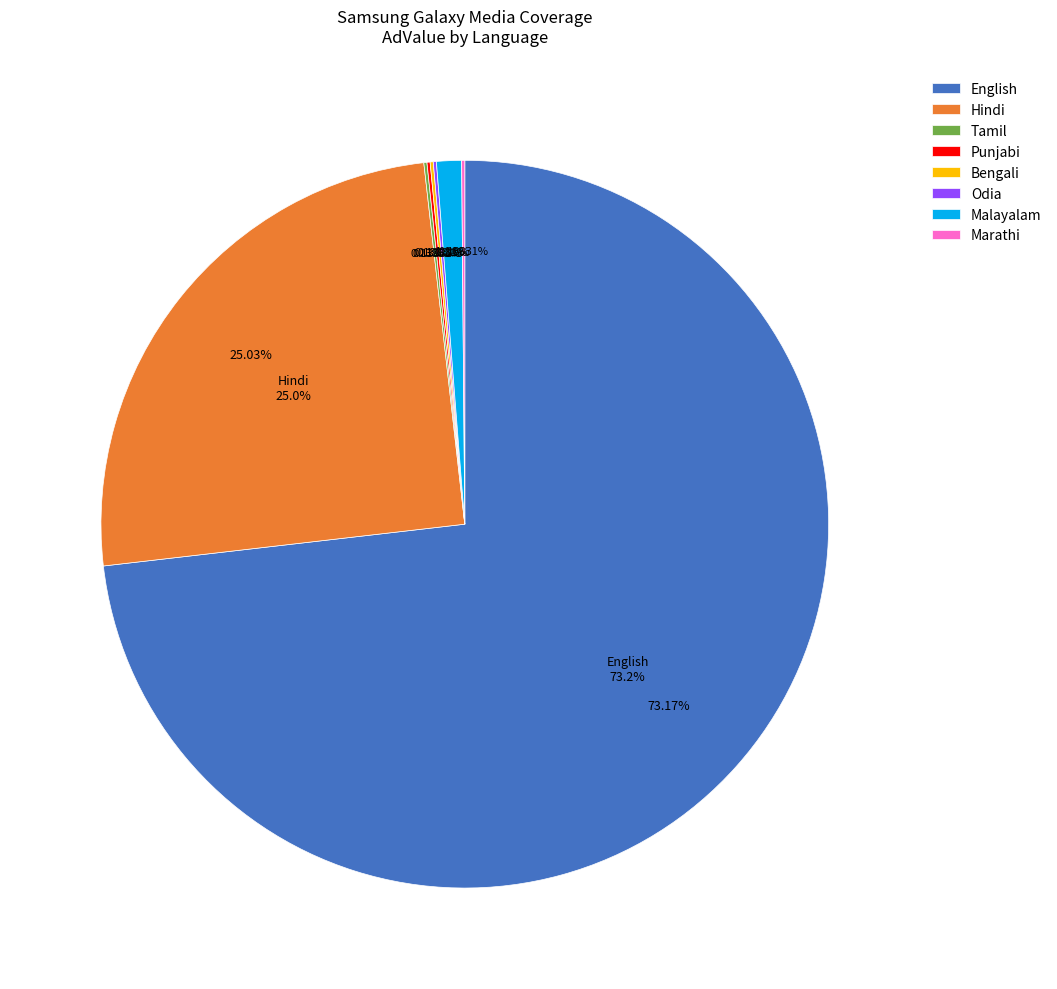

How many slices are in this pie chart?

8